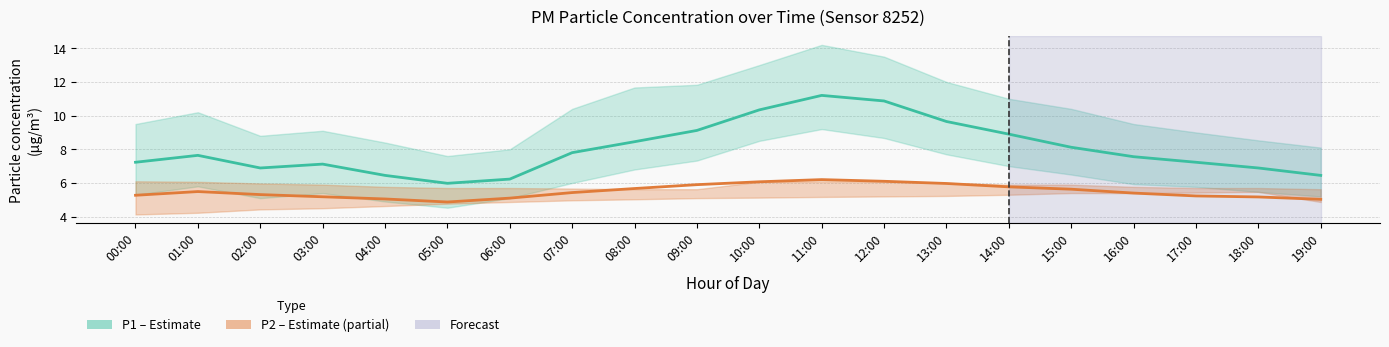

True or false: P1 (PM10) and P2 (PM2.5) intersect in this chart.

False